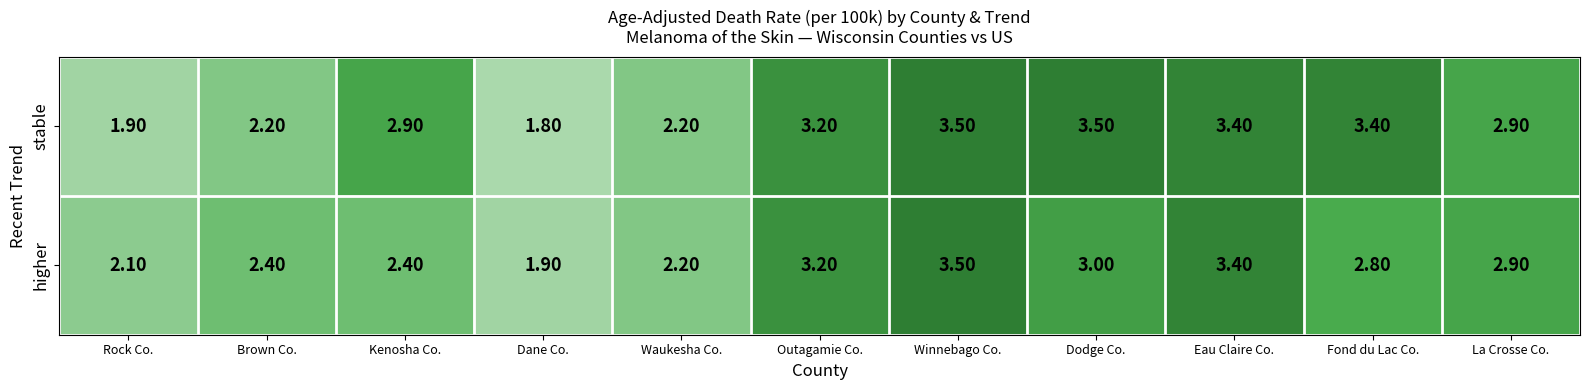

Which series has the largest total across all categories?

stable